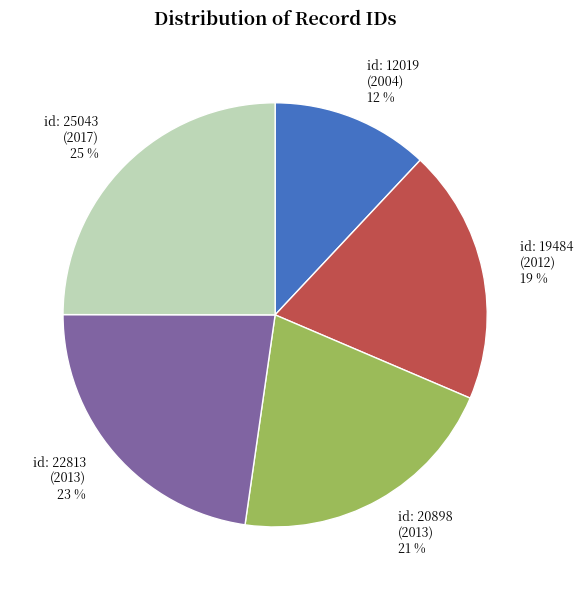

Which has a higher value, id: 22813 (2013) or id: 19484 (2012)?

id: 22813 (2013)